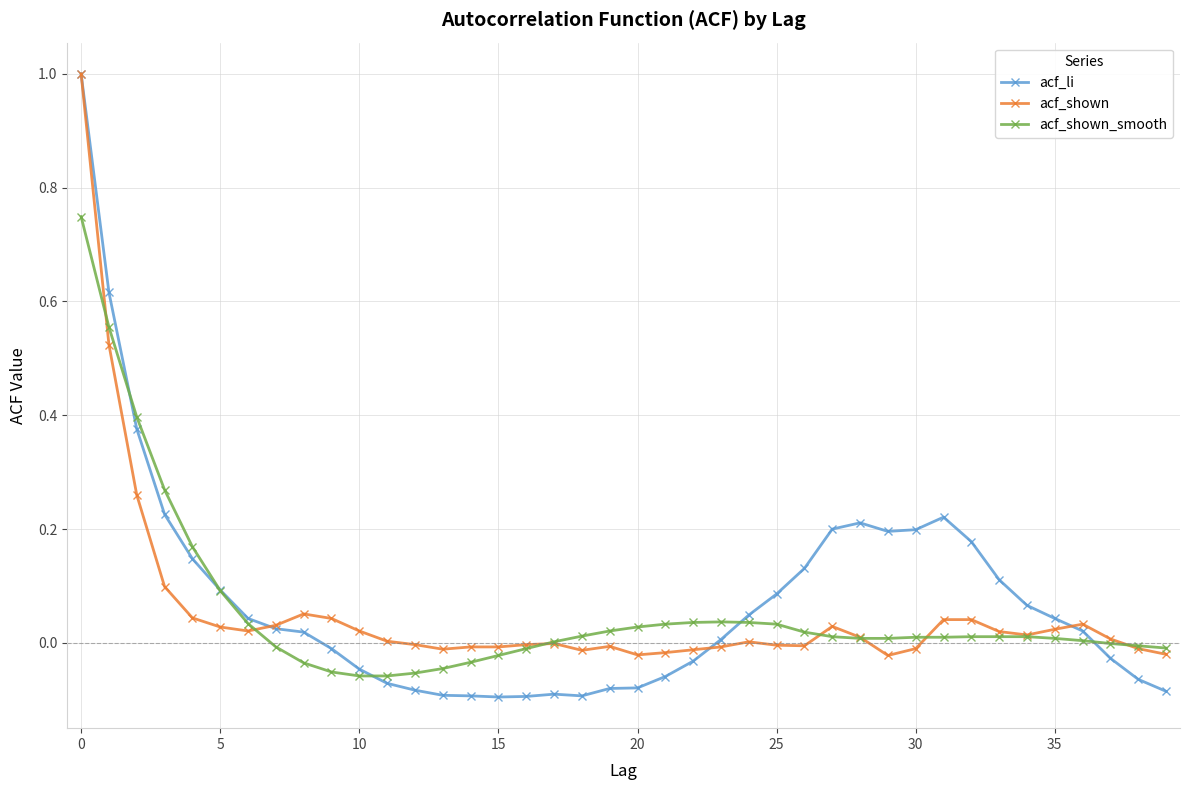

Which series has the largest range (max minus min)?

acf_li